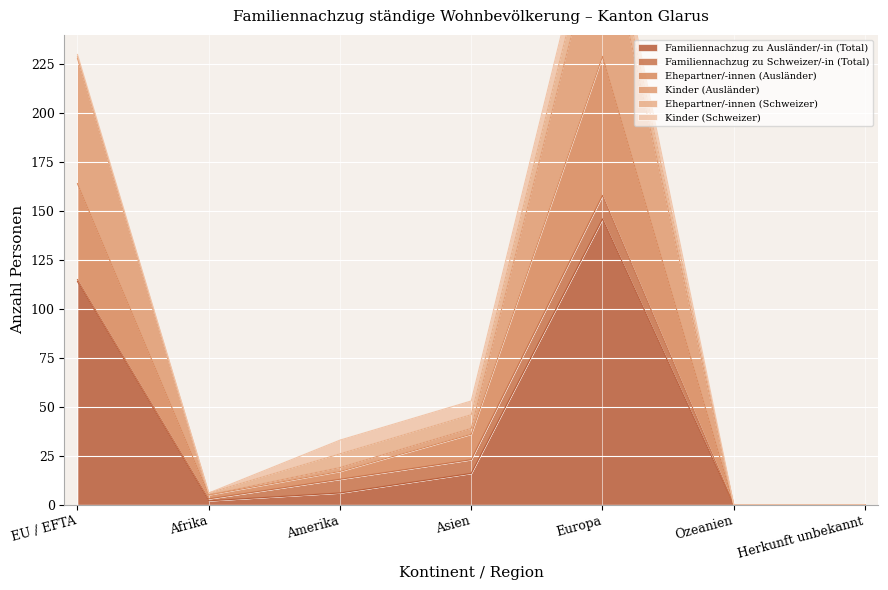

Where is the first local minimum for Familiennachzug zu Ausländer/-in (Total)?

Afrika